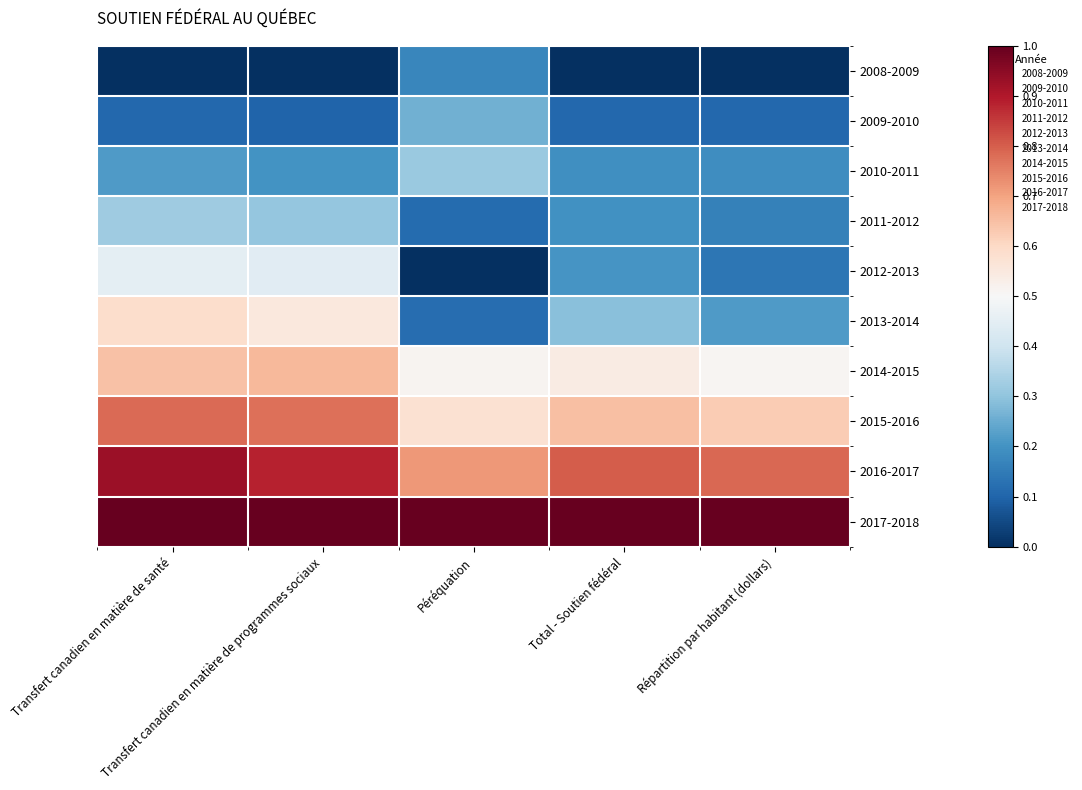

Reading left to right, list all the values displayed in this chart.

2008-2009: Transfert canadien en matière de santé=0.0	Transfert canadien en matière de programmes sociaux=0.0	Péréquation=0.2	Total - Soutien fédéral=0.0	Répartition par habitant (dollars)=0.0
2009-2010: Transfert canadien en matière de santé=0.1	Transfert canadien en matière de programmes sociaux=0.1	Péréquation=0.3	Total - Soutien fédéral=0.1	Répartition par habitant (dollars)=0.1
2010-2011: Transfert canadien en matière de santé=0.2	Transfert canadien en matière de programmes sociaux=0.2	Péréquation=0.3	Total - Soutien fédéral=0.2	Répartition par habitant (dollars)=0.2
2011-2012: Transfert canadien en matière de santé=0.3	Transfert canadien en matière de programmes sociaux=0.3	Péréquation=0.1	Total - Soutien fédéral=0.2	Répartition par habitant (dollars)=0.2
2012-2013: Transfert canadien en matière de santé=0.5	Transfert canadien en matière de programmes sociaux=0.4	Péréquation=0.0	Total - Soutien fédéral=0.2	Répartition par habitant (dollars)=0.1
2013-2014: Transfert canadien en matière de santé=0.6	Transfert canadien en matière de programmes sociaux=0.6	Péréquation=0.1	Total - Soutien fédéral=0.3	Répartition par habitant (dollars)=0.2
2014-2015: Transfert canadien en matière de santé=0.6	Transfert canadien en matière de programmes sociaux=0.7	Péréquation=0.5	Total - Soutien fédéral=0.5	Répartition par habitant (dollars)=0.5
2015-2016: Transfert canadien en matière de santé=0.8	Transfert canadien en matière de programmes sociaux=0.8	Péréquation=0.6	Total - Soutien fédéral=0.7	Répartition par habitant (dollars)=0.6
2016-2017: Transfert canadien en matière de santé=0.9	Transfert canadien en matière de programmes sociaux=0.9	Péréquation=0.7	Total - Soutien fédéral=0.8	Répartition par habitant (dollars)=0.8
2017-2018: Transfert canadien en matière de santé=1.0	Transfert canadien en matière de programmes sociaux=1.0	Péréquation=1.0	Total - Soutien fédéral=1.0	Répartition par habitant (dollars)=1.0